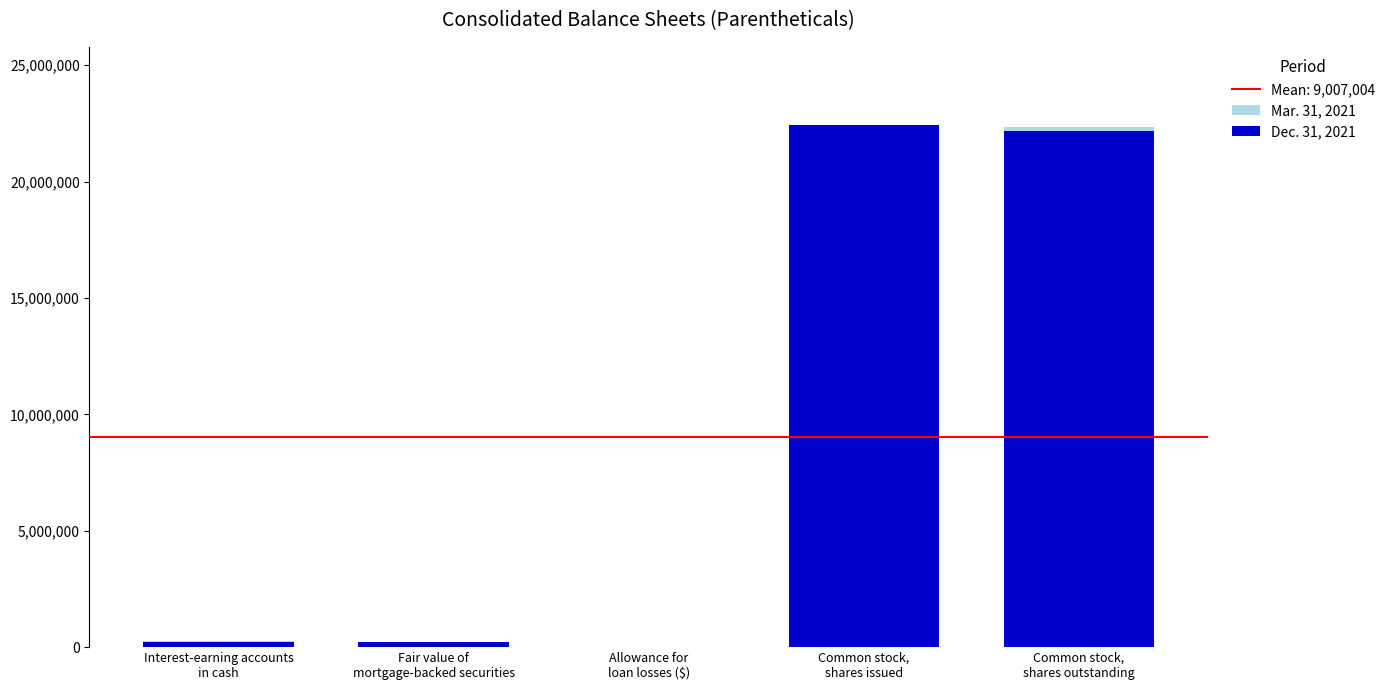

What are all the series names shown in the legend?

Mar. 31, 2021, Dec. 31, 2021